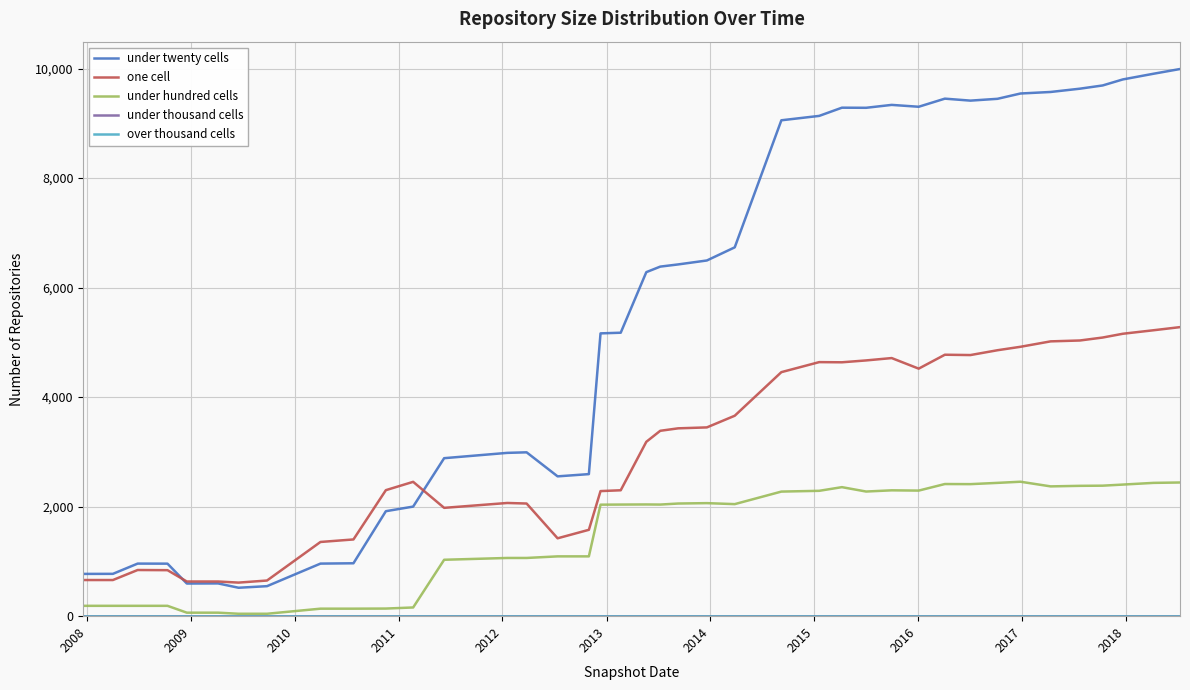

Does the chart have visible grid lines?

Yes